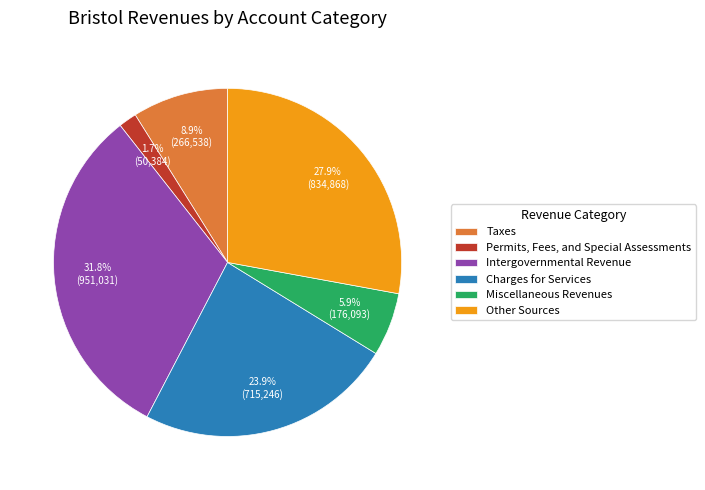

The Permits, Fees, and Special Assessments slice represents 16% of the pie. True or false?

False